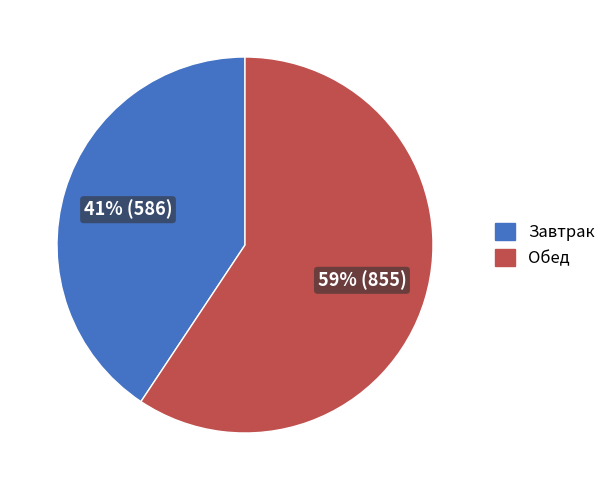

Between Обед and Завтрак, which is larger?

Обед